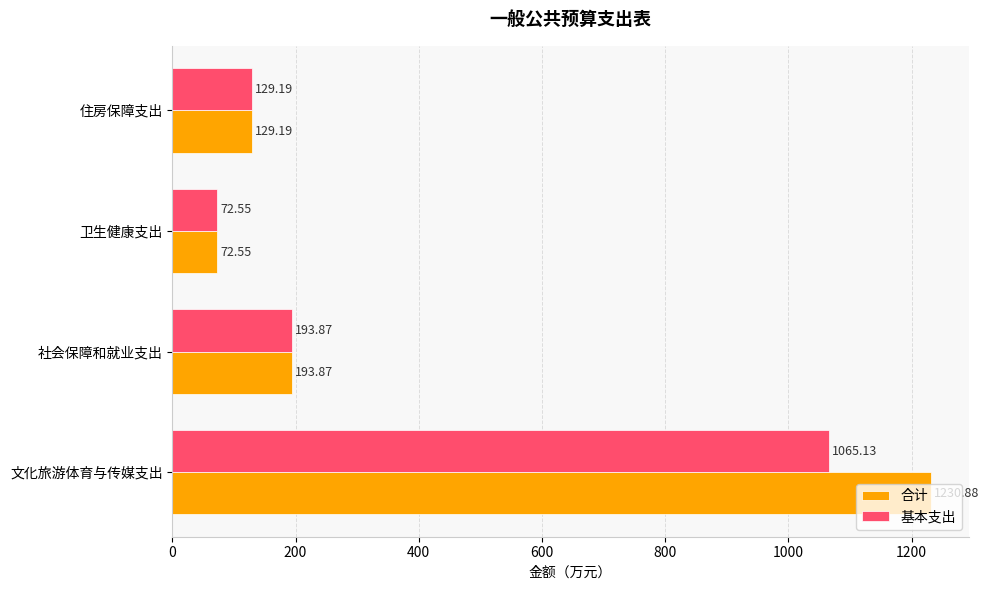

Which series has the widest spread of values?

合计